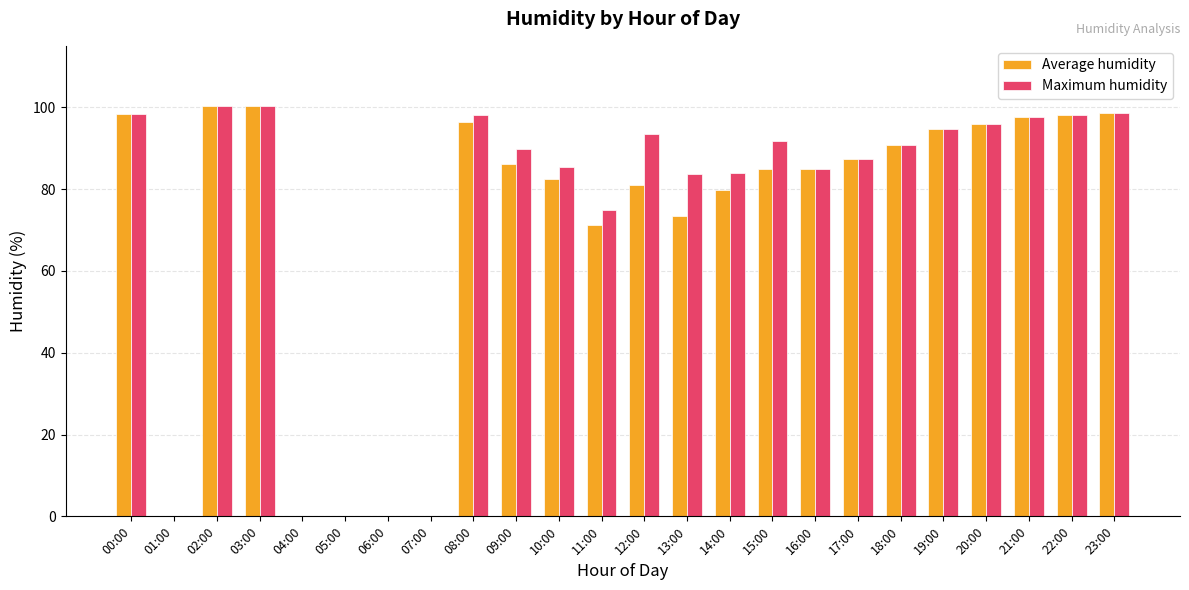

The Maximum humidity series shows 149.9 at 14:00. True or false?

False